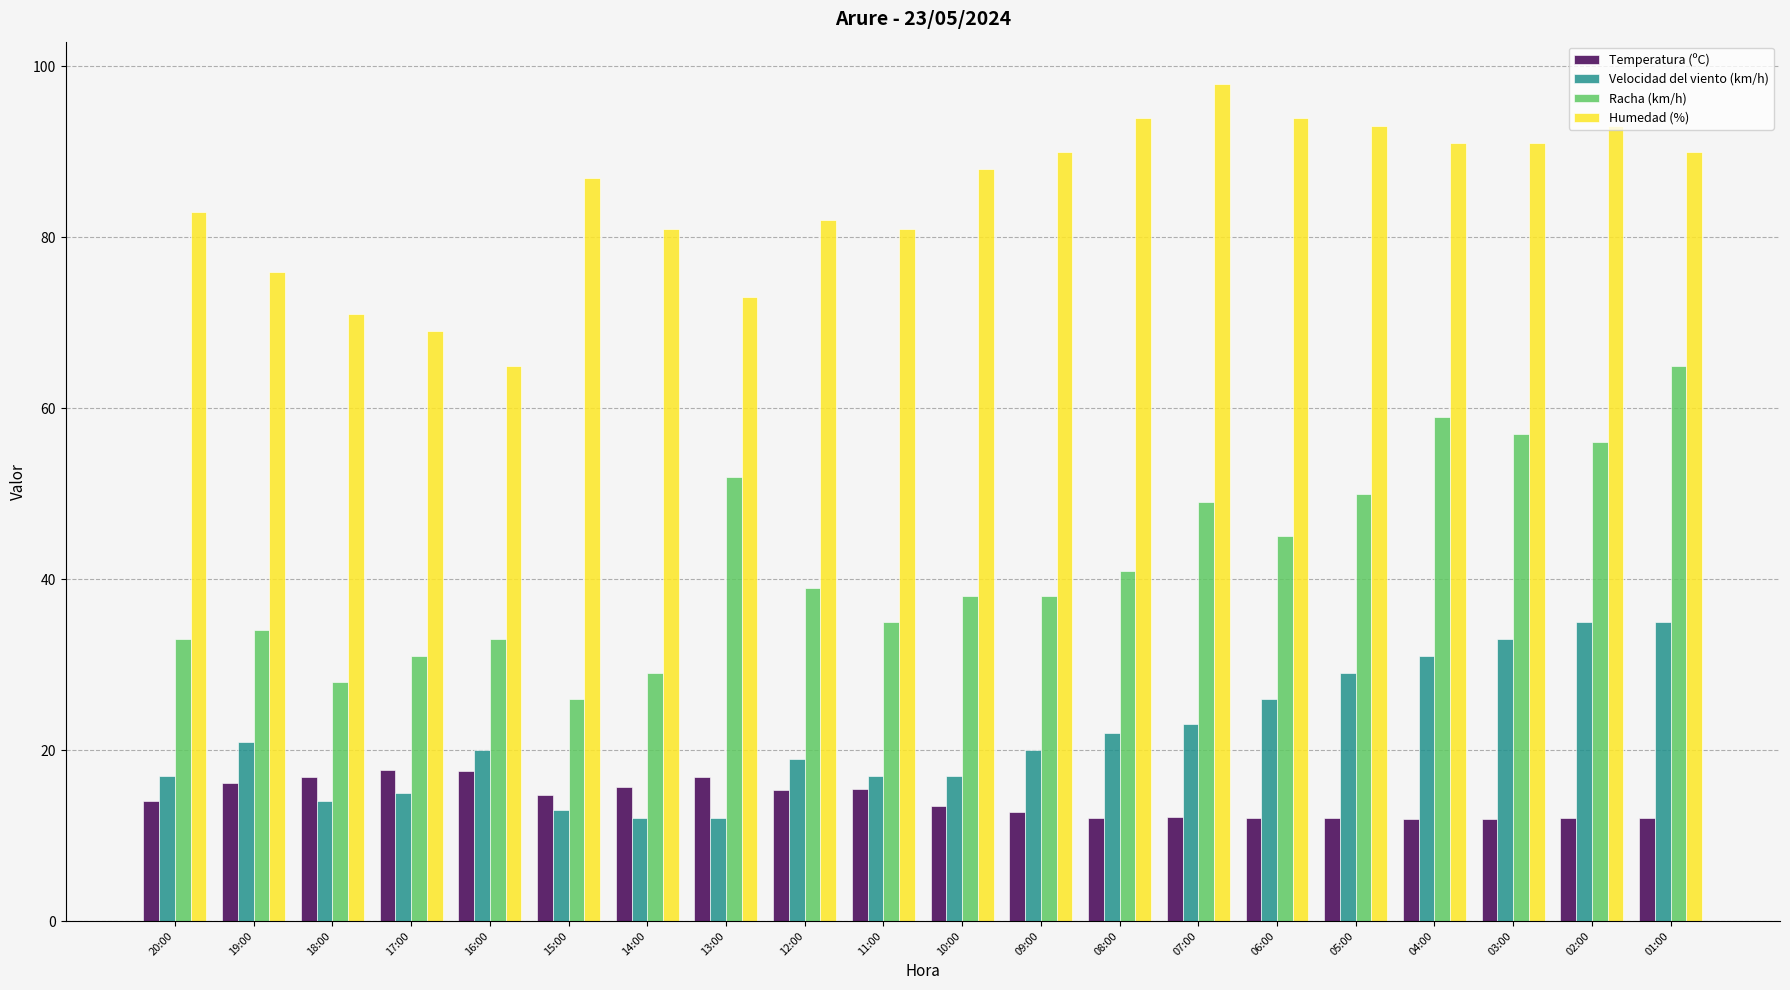

The value of Temperatura (ºC) at 20:00 is 7.6. True or false?

False